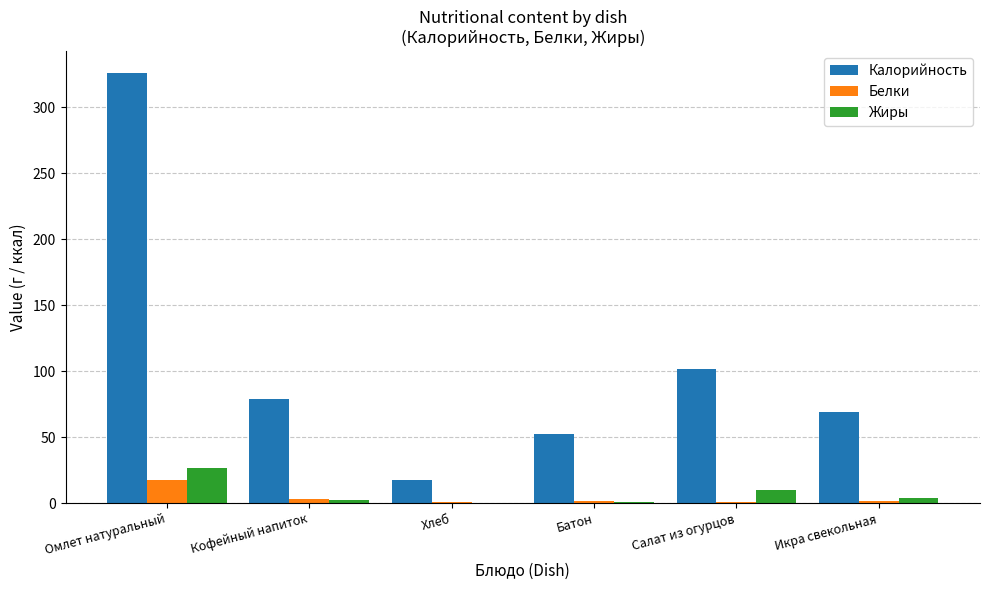

Count the number of data series in this chart.

3